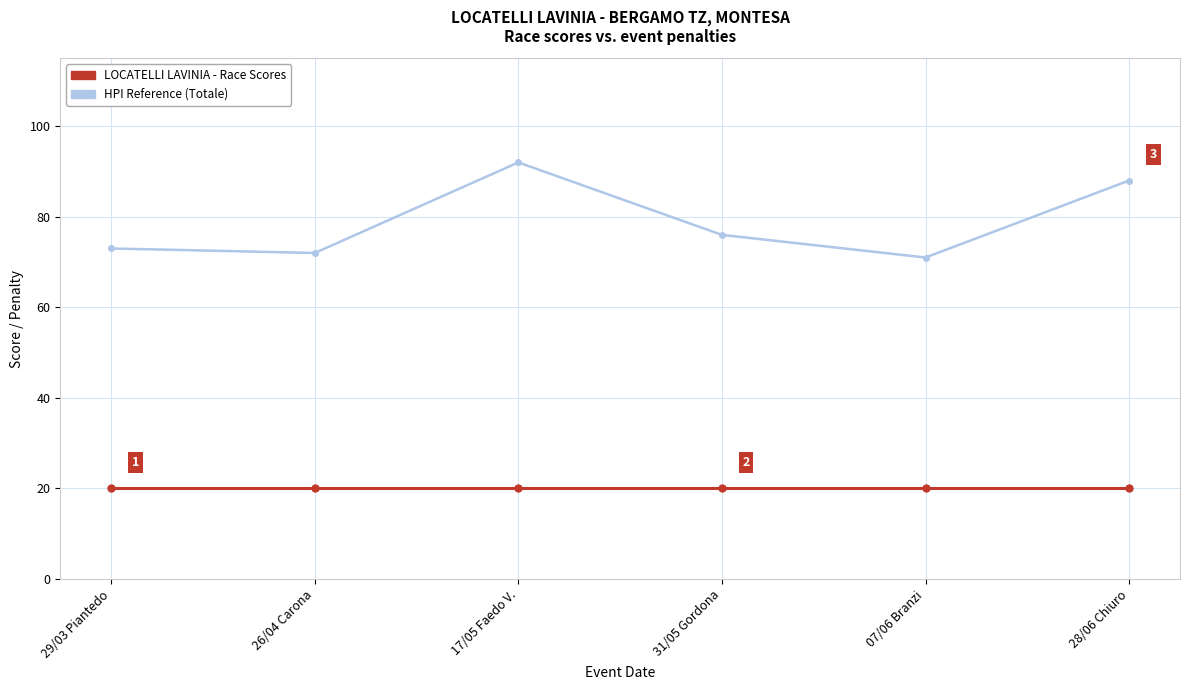

How many series are shown in this chart?

2